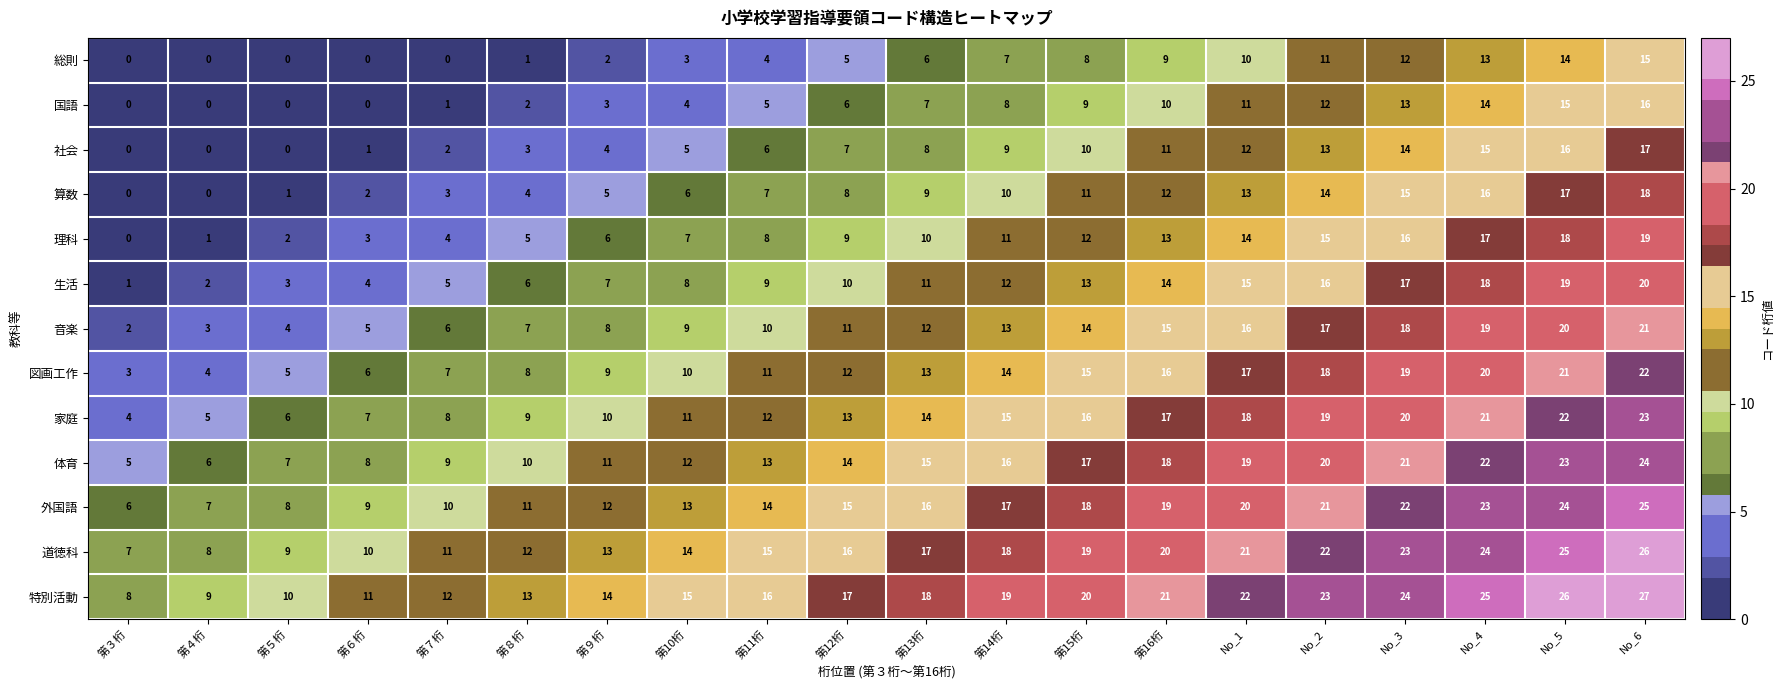

Where is 理科 nearest to the value 9?

第12桁